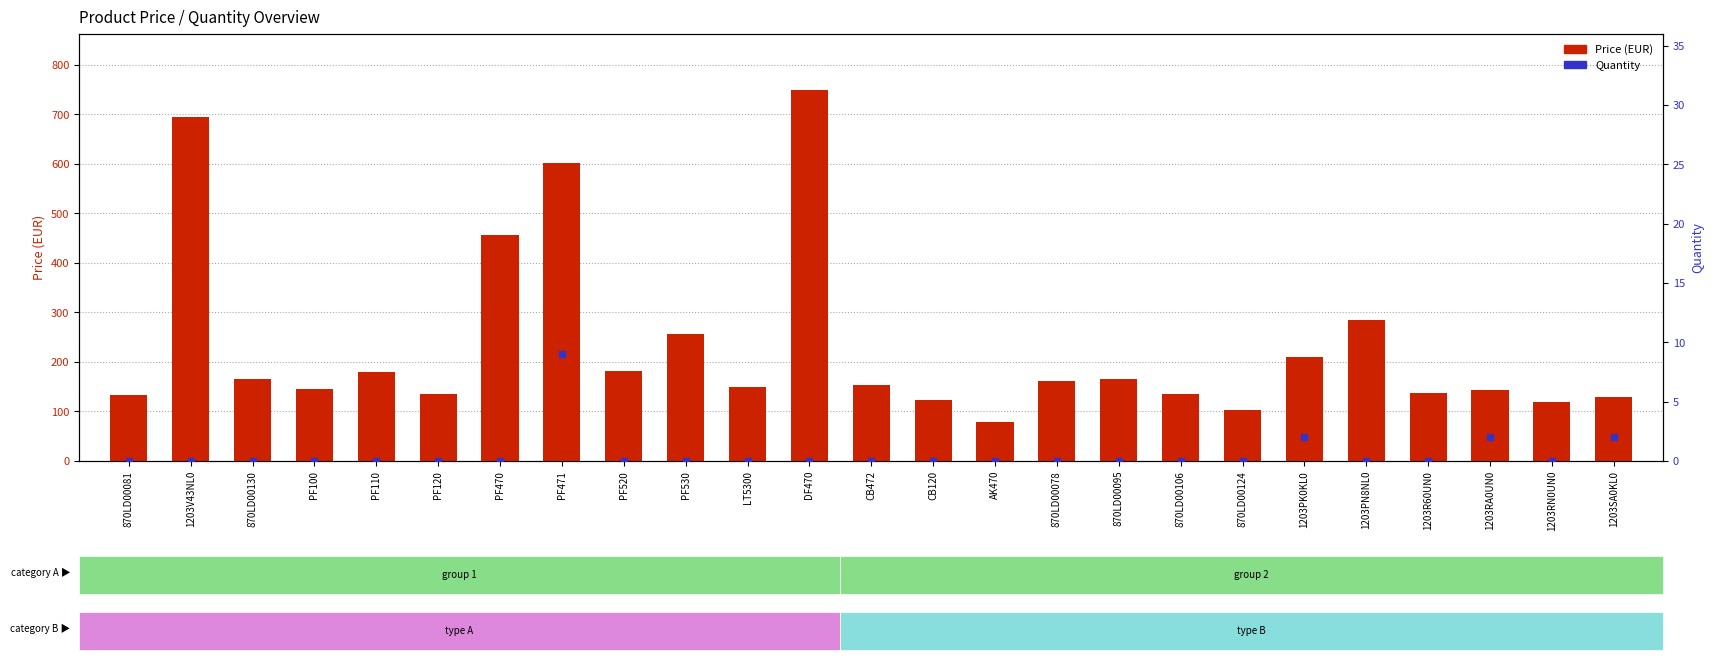

What is the total value across all series at 1203PK0KL0?

211.1